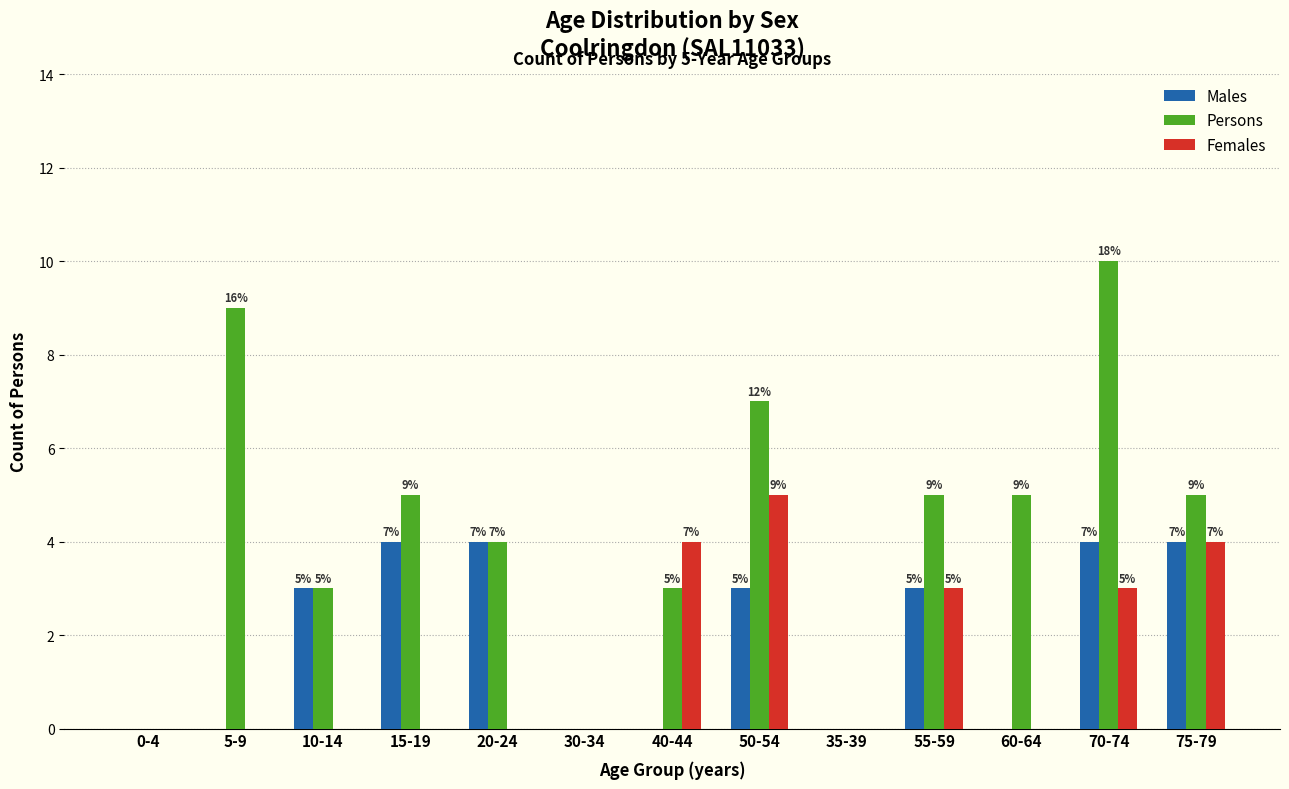

Reading right to left, what are all the values shown in this chart?

Males: 75-79=4	70-74=4	60-64=0	55-59=3	35-39=0	50-54=3	40-44=0	30-34=0	20-24=4	15-19=4	10-14=3	5-9=0	0-4=0
Persons: 75-79=5	70-74=10	60-64=5	55-59=5	35-39=0	50-54=7	40-44=3	30-34=0	20-24=4	15-19=5	10-14=3	5-9=9	0-4=0
Females: 75-79=4	70-74=3	60-64=0	55-59=3	35-39=0	50-54=5	40-44=4	30-34=0	20-24=0	15-19=0	10-14=0	5-9=0	0-4=0